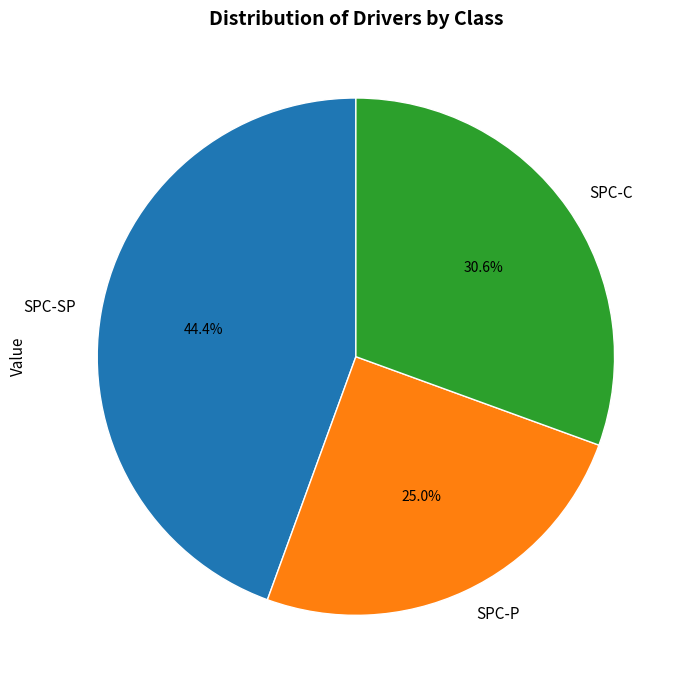

What is the largest slice in the pie chart?

SPC-SP